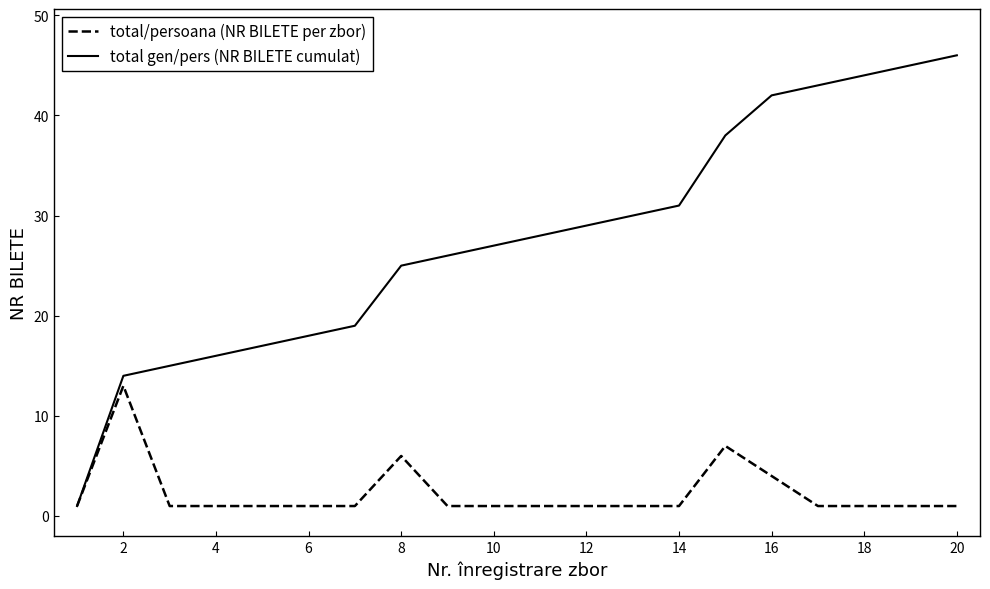

List the series in order of their peak value, highest first.

total gen/pers (NR BILETE cumulat), total/persoana (NR BILETE per zbor)